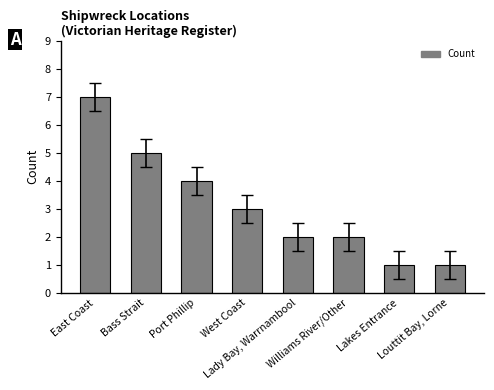

How many values are between 2 and 5?

5